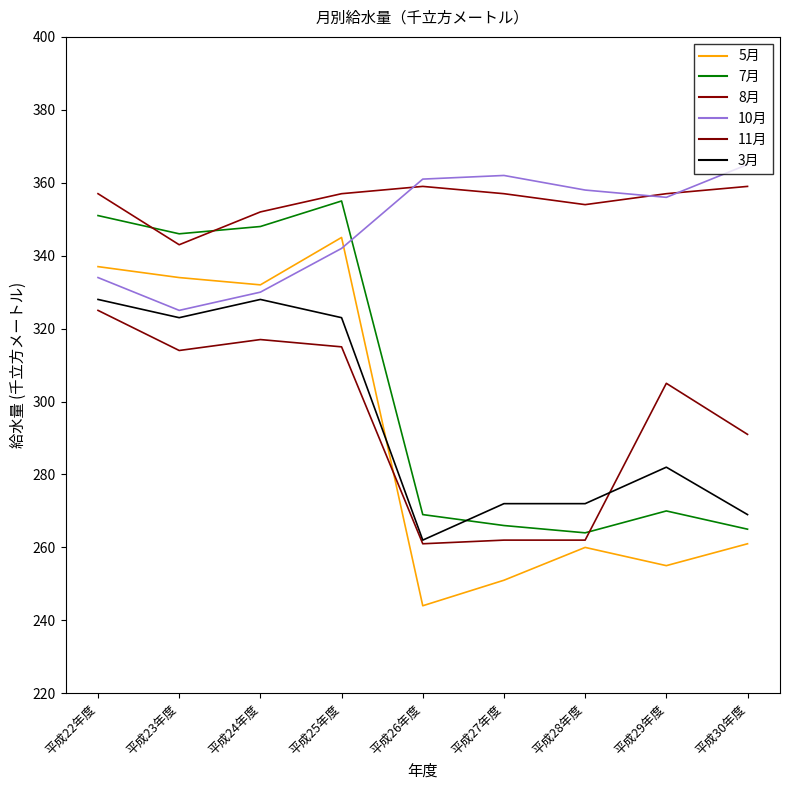

Read the 7月 value at 平成22年度, to the nearest 5.

350